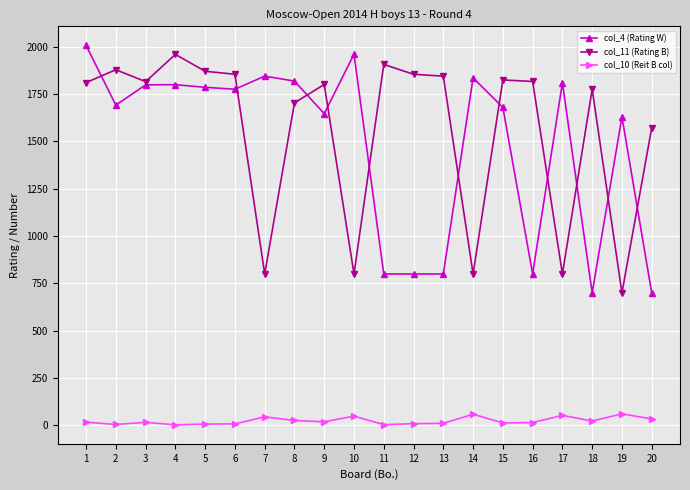

How many categories are shown in the chart?

20